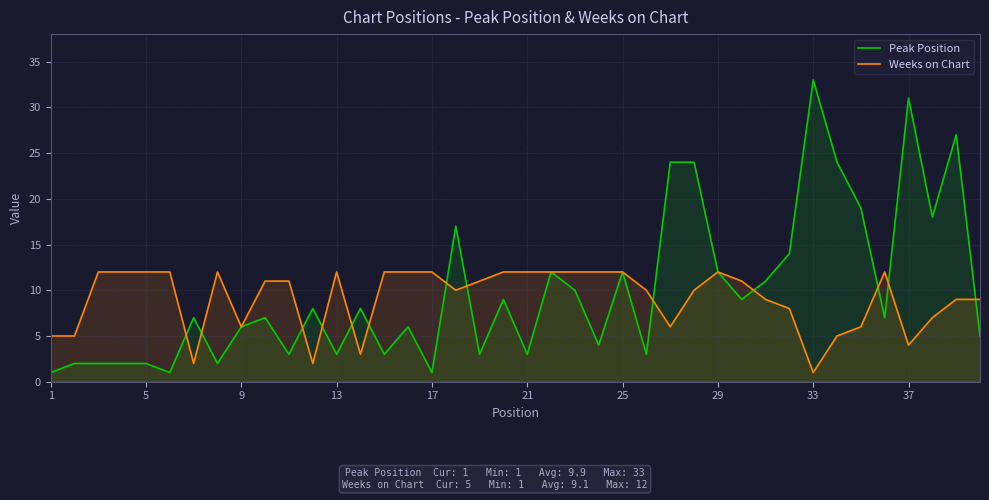

List the series in order of their peak value, lowest first.

Weeks on Chart, Peak Position